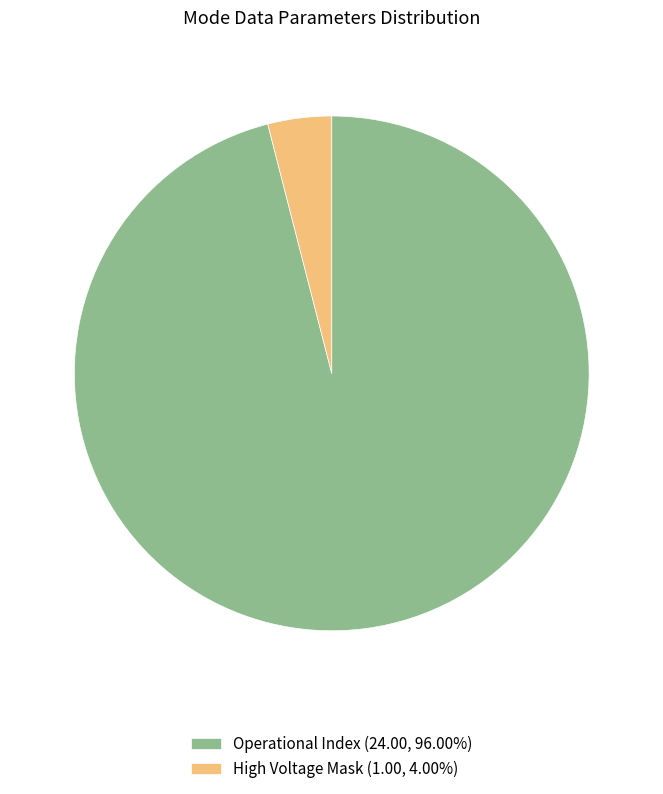

Is the sum of High Voltage Mask (1.00, 4.00%) and Operational Index (24.00, 96.00%) greater than half?

Yes